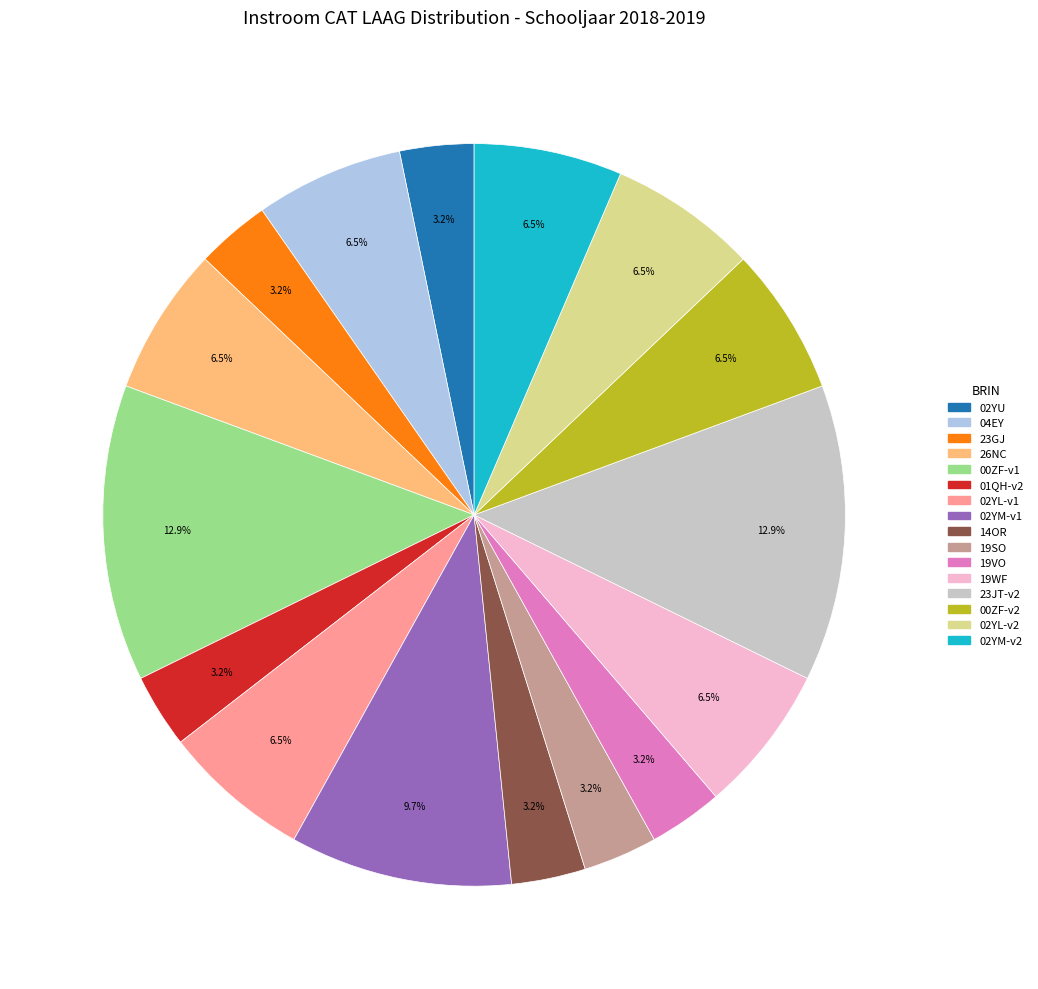

Is there any slice that represents more than half of the pie?

No